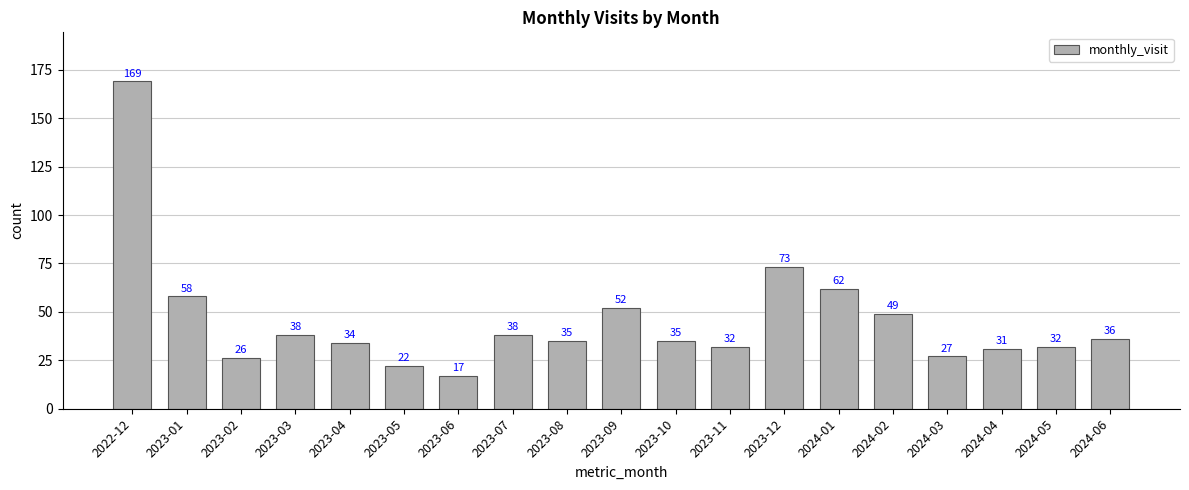

What is the difference between the second highest and minimum values?

56